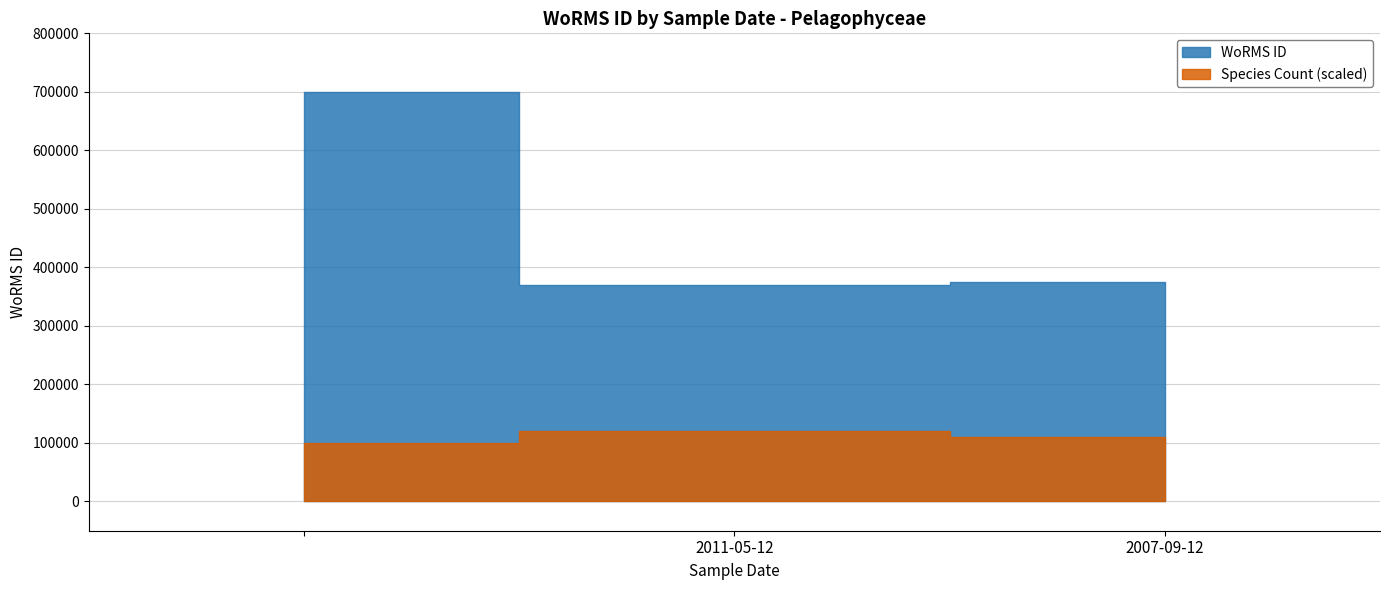

Rank the categories by value from lowest to highest.

2011-05-12, 2007-09-12, 